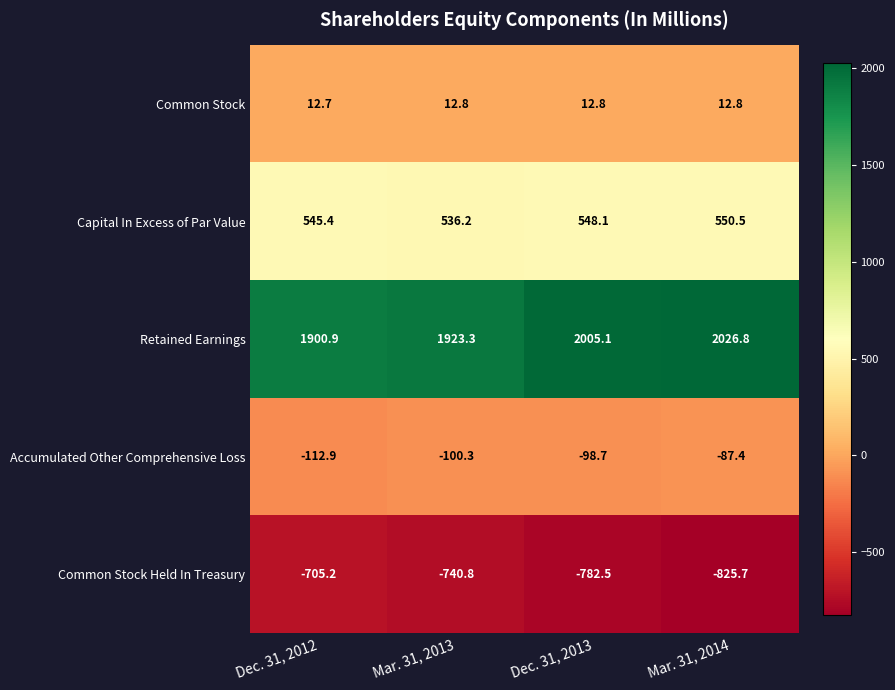

What is the difference between the highest and lowest values at Dec. 31, 2012?

2606.1